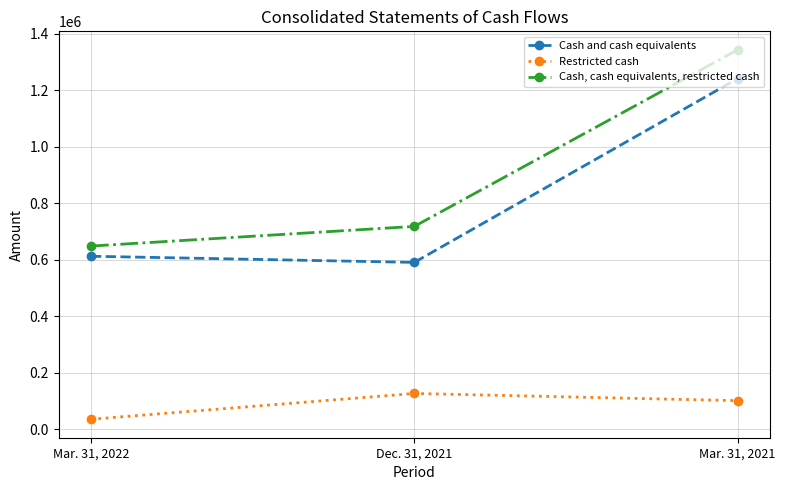

How many lines are shown in the chart?

3